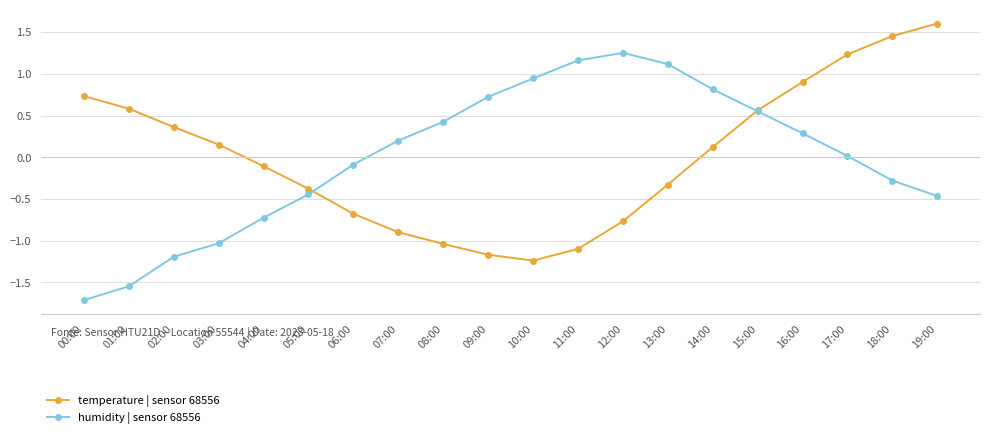

What is the difference between the highest and lowest values at 13:00?

1.4